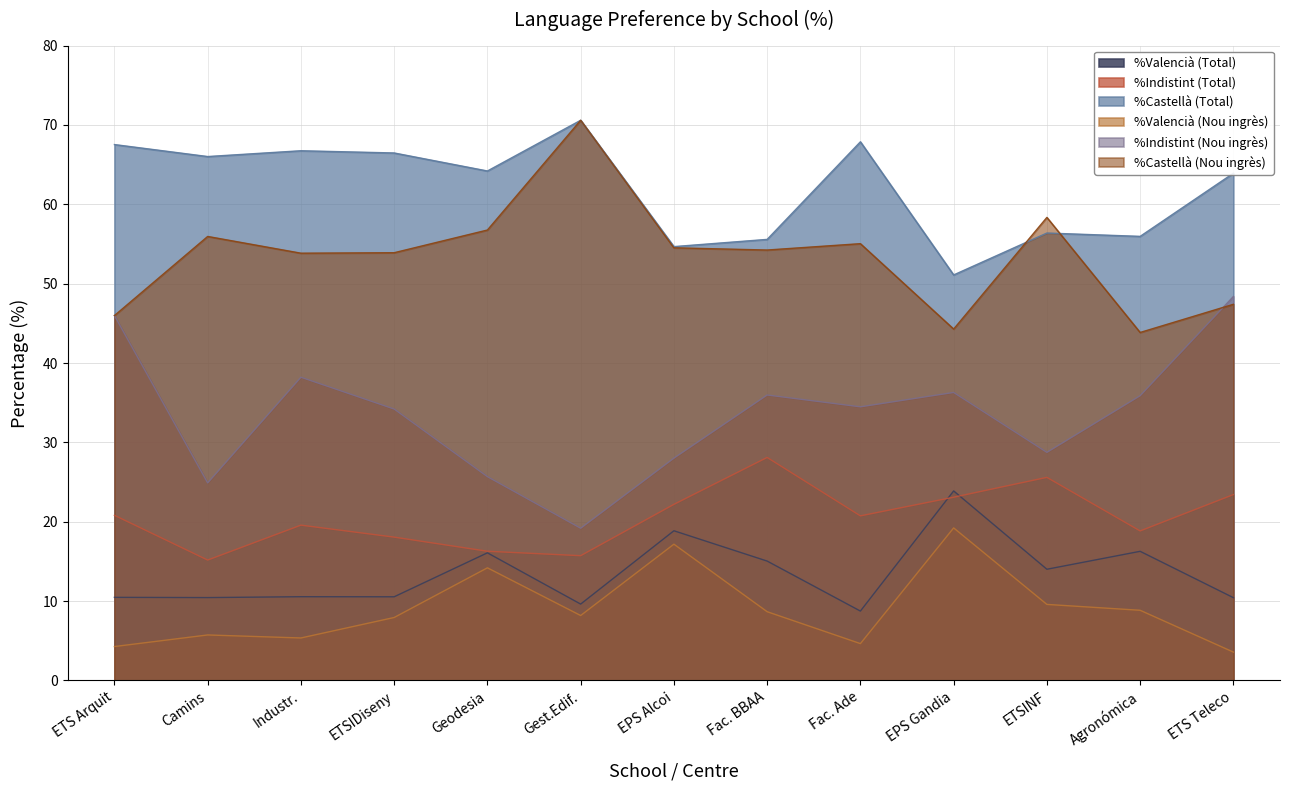

Where is the first local minimum for %Valencià (Nou ingrès)?

Industr.